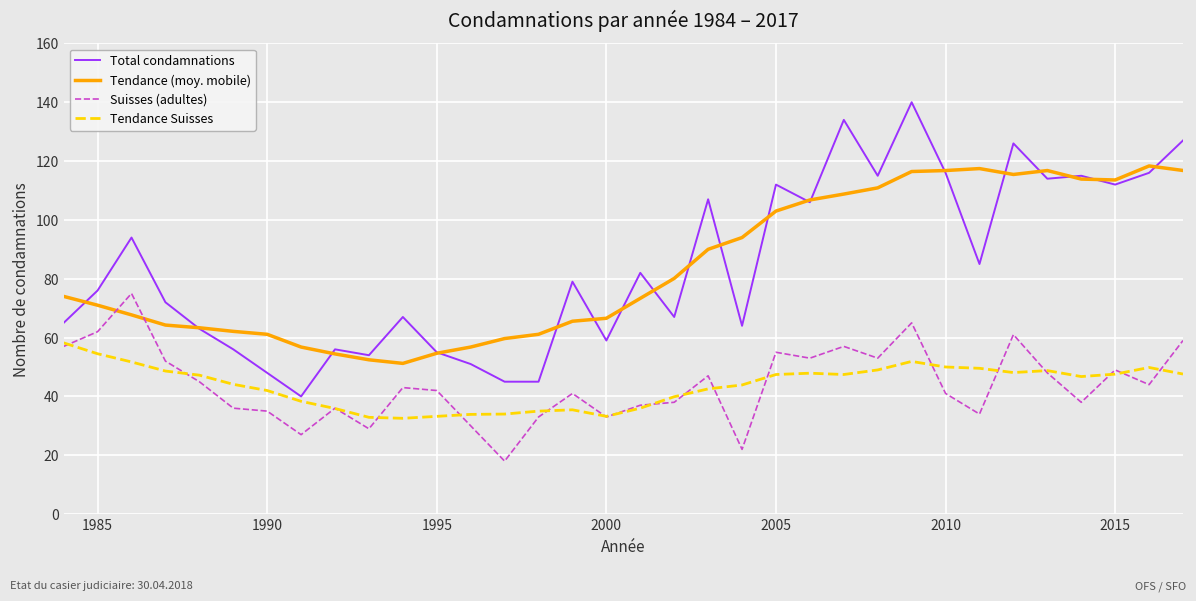

True or false: Total condamnations and Suisses (adultes) intersect in this chart.

False